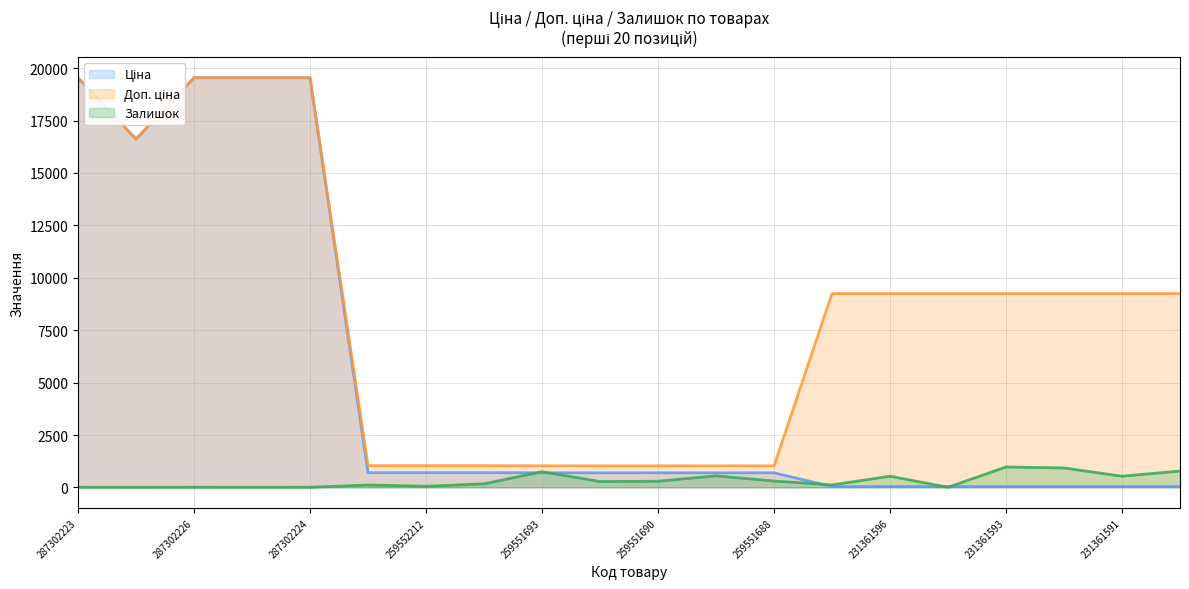

Rank the series by their maximum value, from lowest to highest.

Залишок, Ціна, Доп. ціна